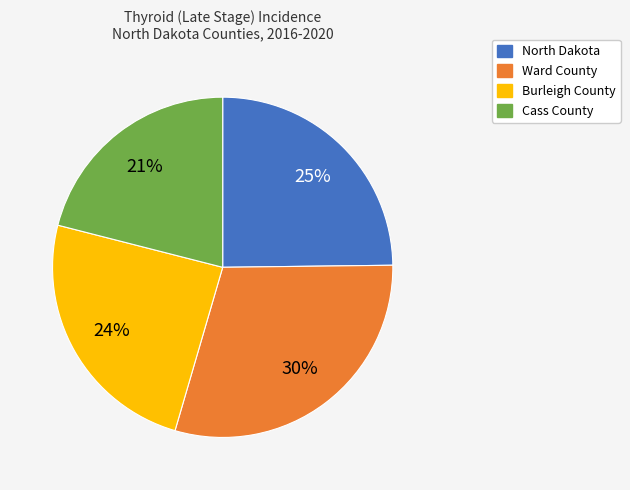

To the nearest percent, what is the combined percentage of Burleigh County and Cass County?

45%